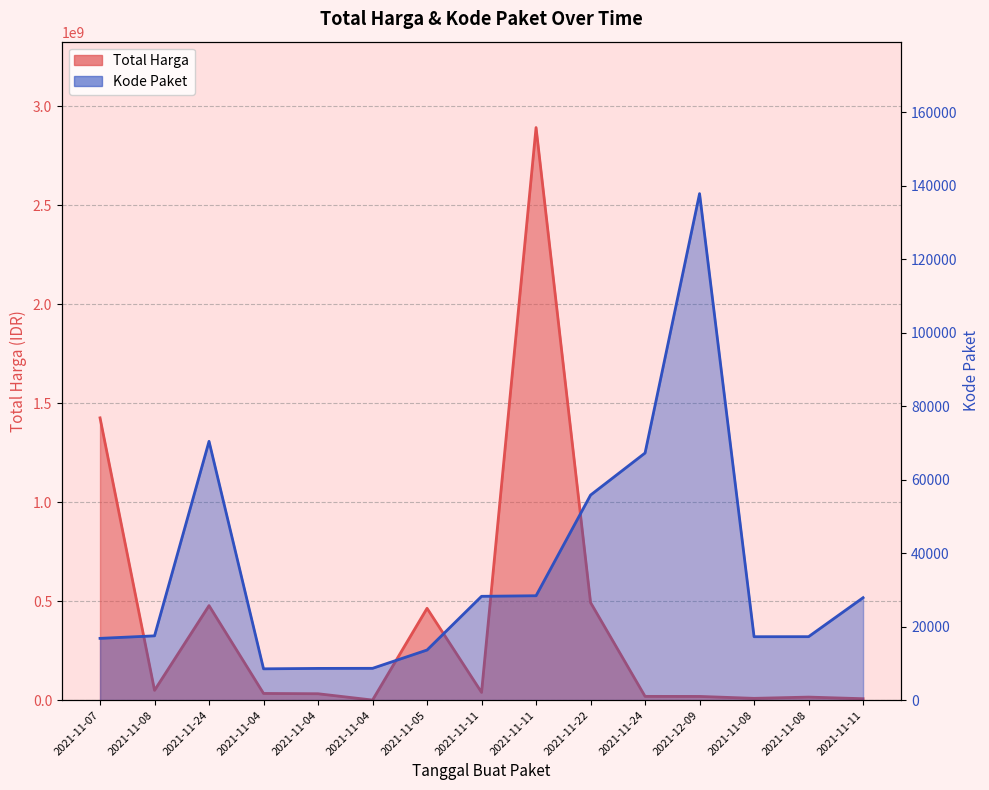

Reading left to right, list all the values displayed in this chart.

Total Harga: 1425867900	49730040	477600000	34000000	32441200	577875	464002100	39440000	2892122000	493000000	19175000	18900000	9180000	15513960	7401240
Kode Paket: 16823	17509	70453	8530	8646	8668	13652	28271	28425	55826	67279	137876	17272	17283	27891